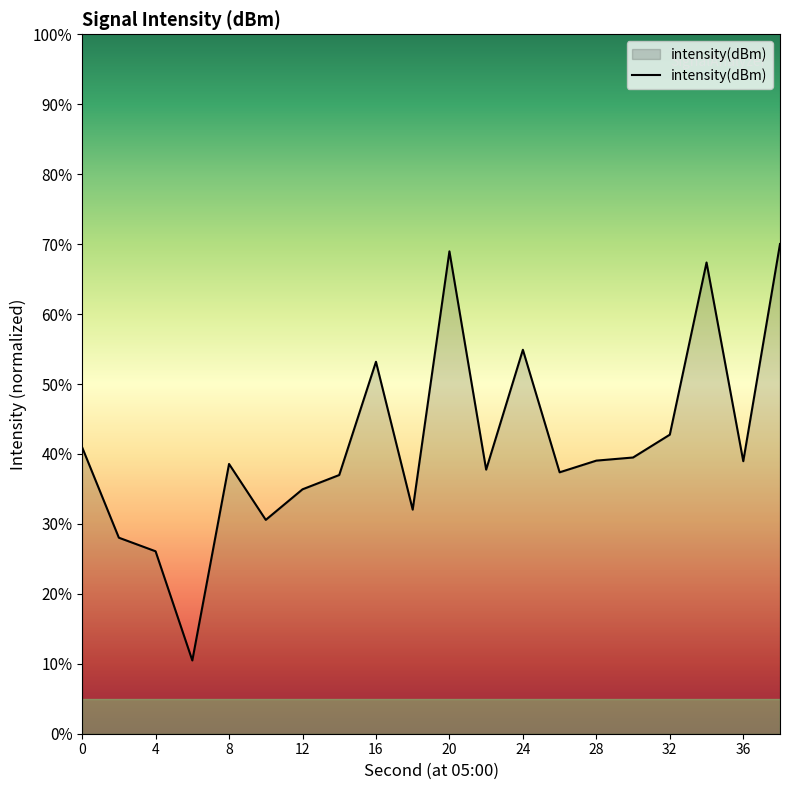

What is the minimum value shown in the chart?

10.5